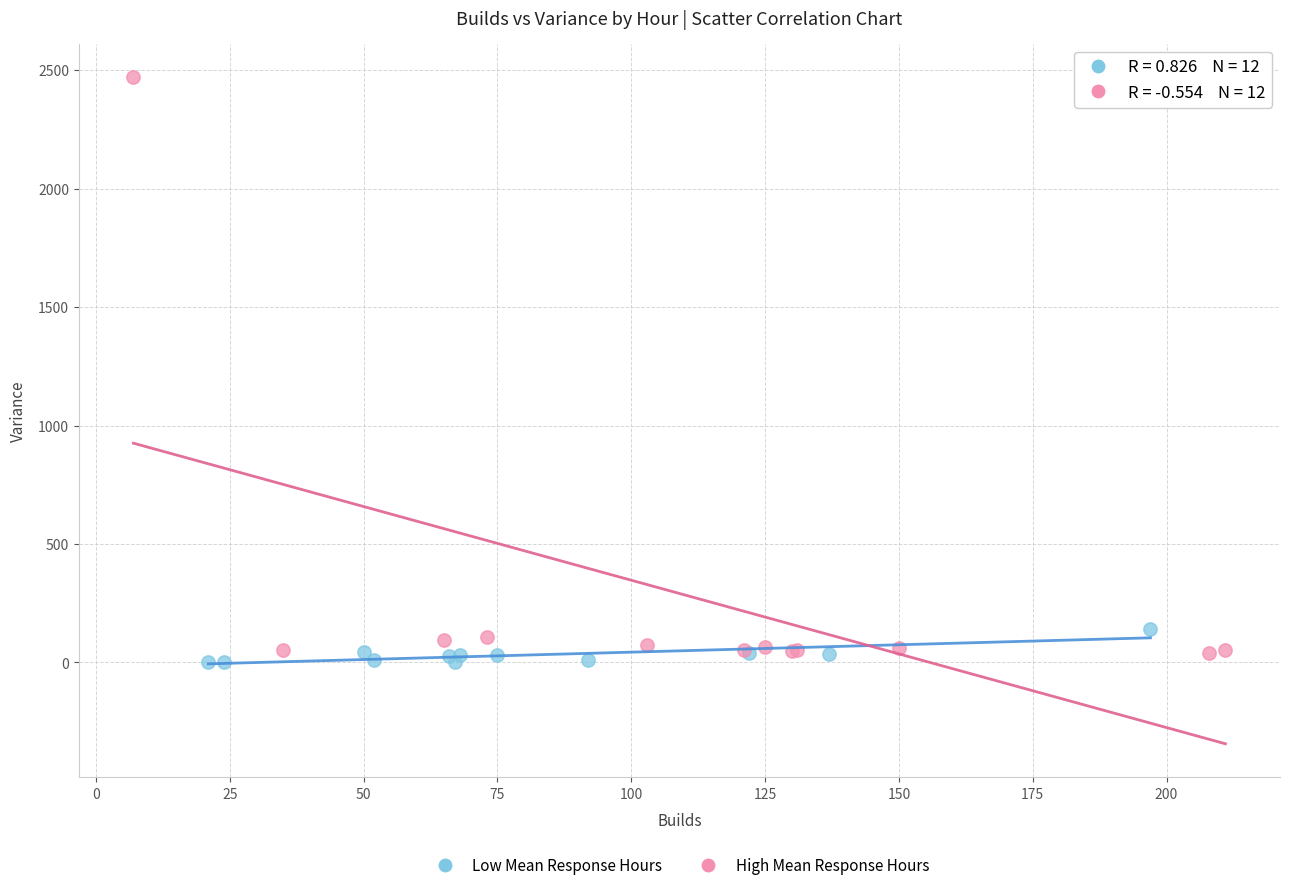

Which series reaches the maximum Y coordinate?

High Mean Response Hours